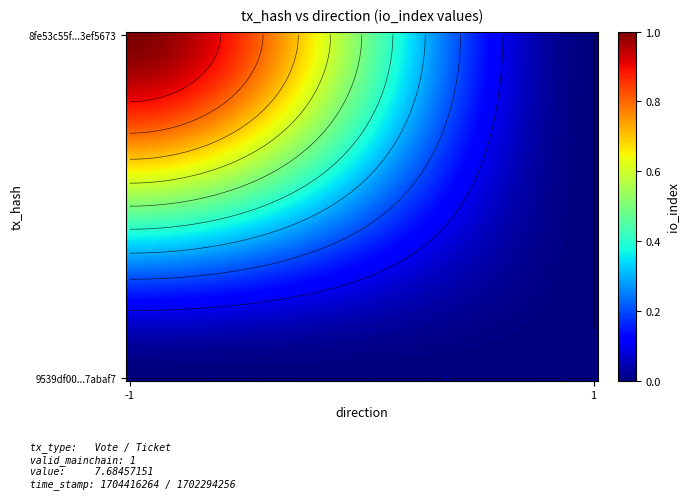

At how many categories does at least one series exceed 0?

1